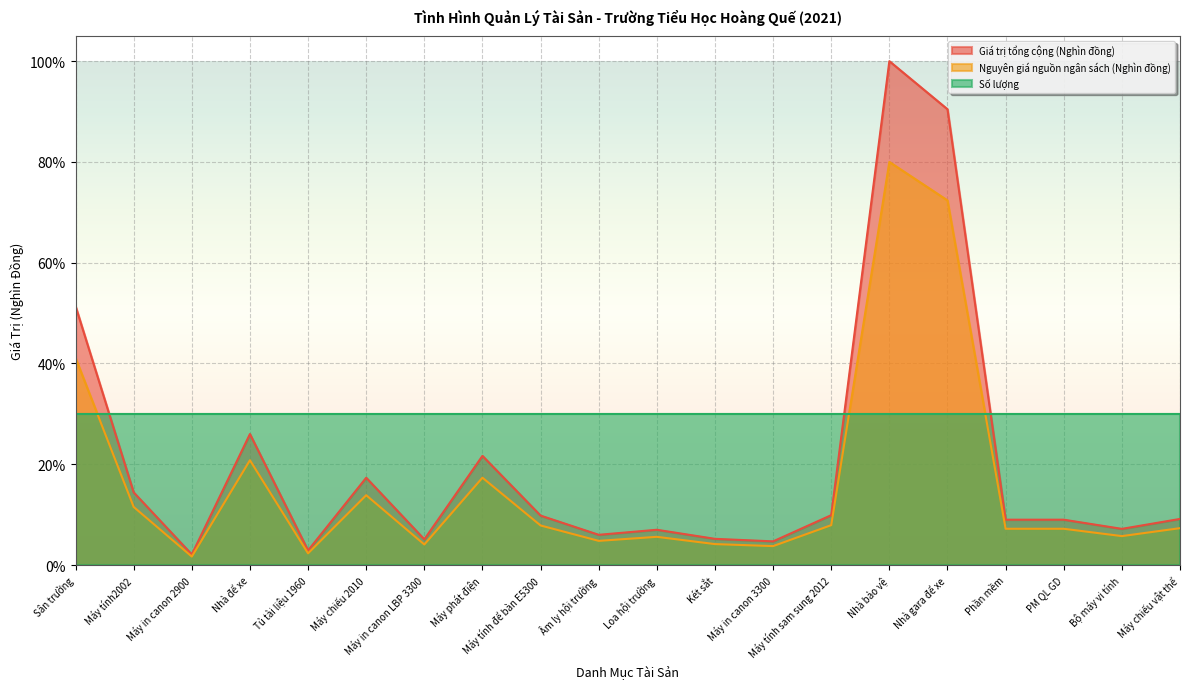

The value of Nguyên giá nguồn ngân sách (Nghìn đồng) at Máy in canon LBP 3300 is 4.1. True or false?

True